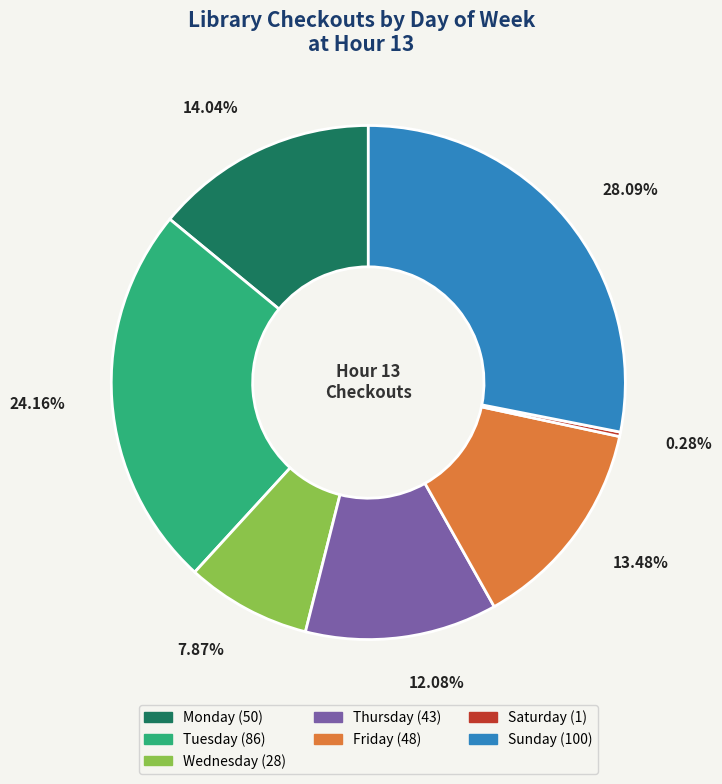

What is the ratio of the value at Friday to the value at Monday?

1.0